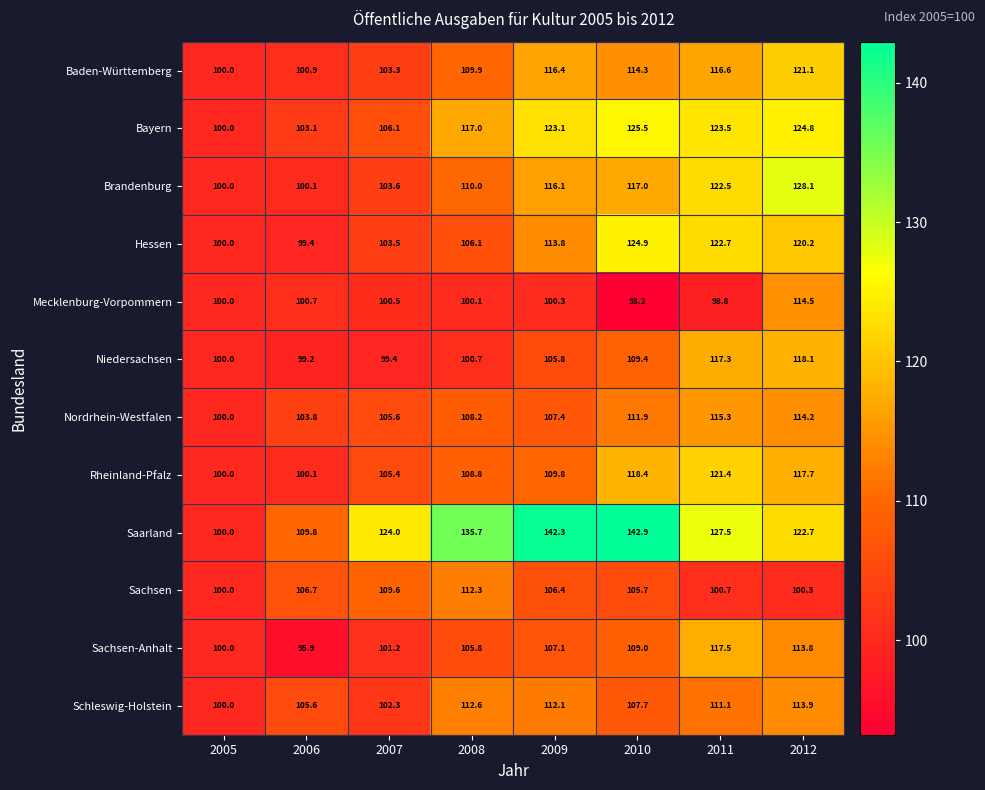

At which label is Mecklenburg-Vorpommern closest to 103?

2006